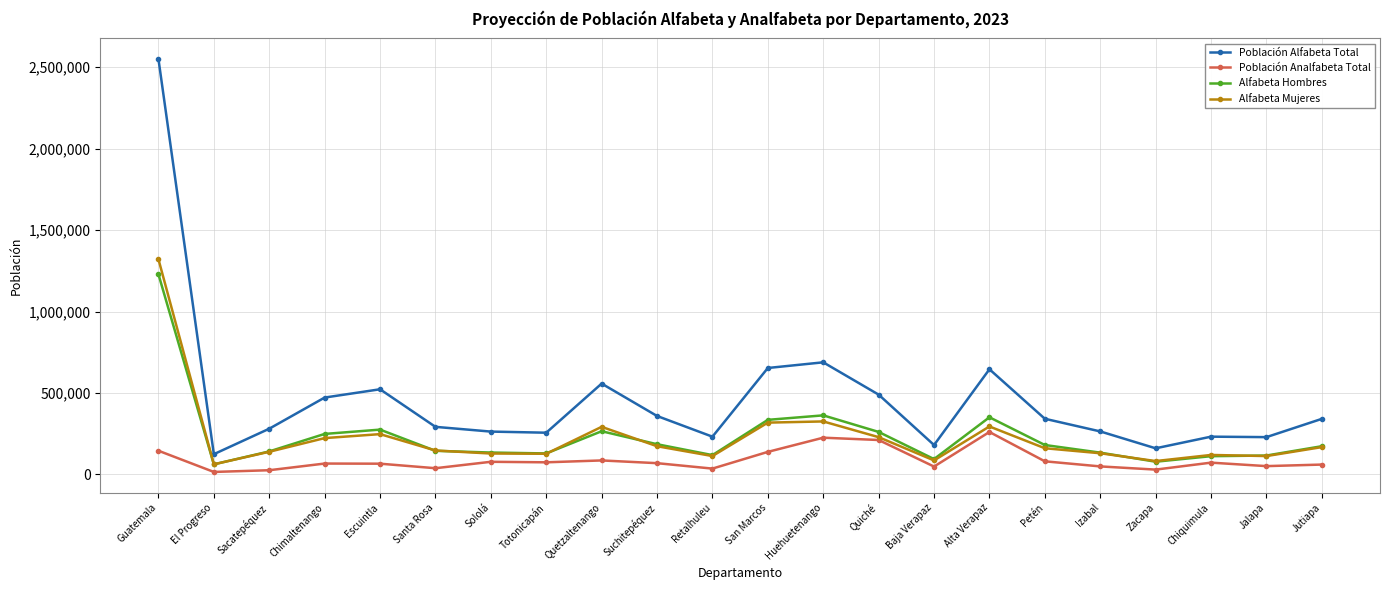

True or false: Población Alfabeta Total and Alfabeta Hombres intersect in this chart.

False